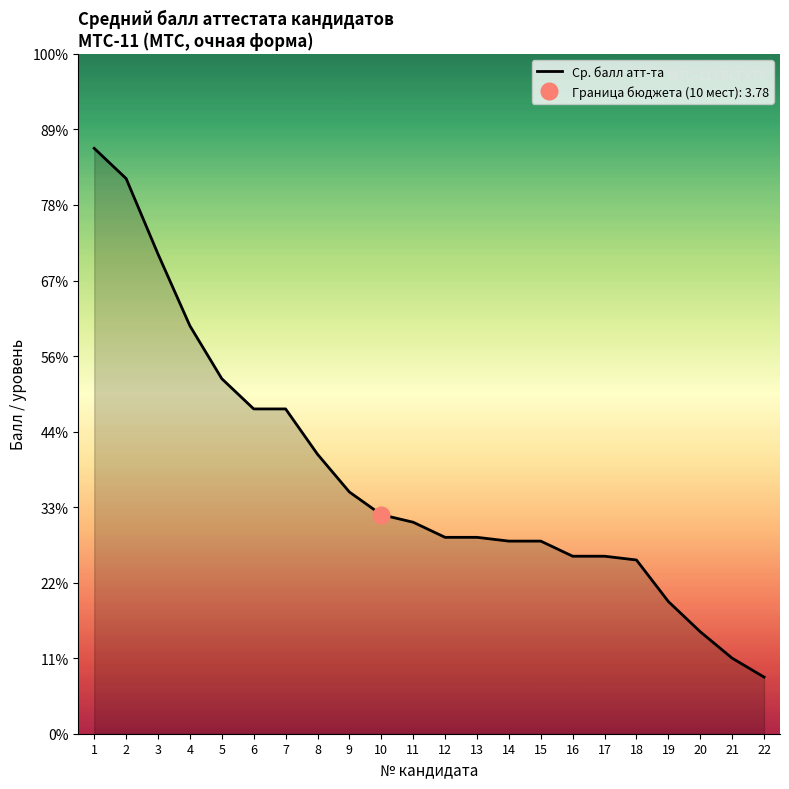

True or false: there are more than 0 points higher than both neighbors.

False